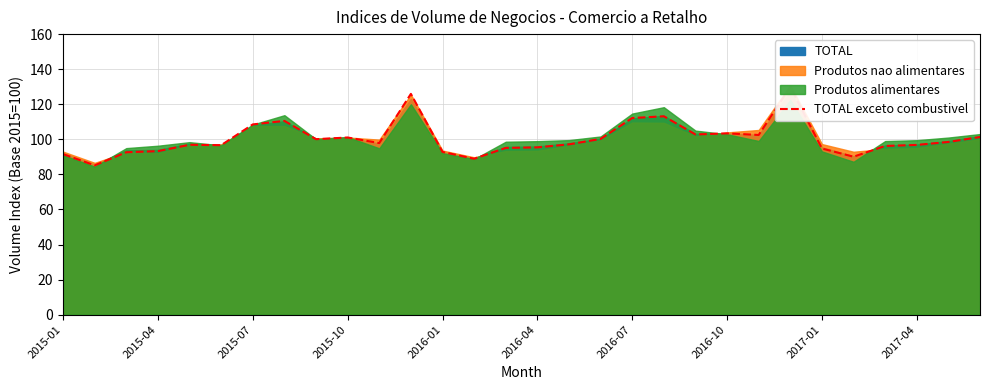

How many interior local valleys (lower than both neighbors) does the data have?

8